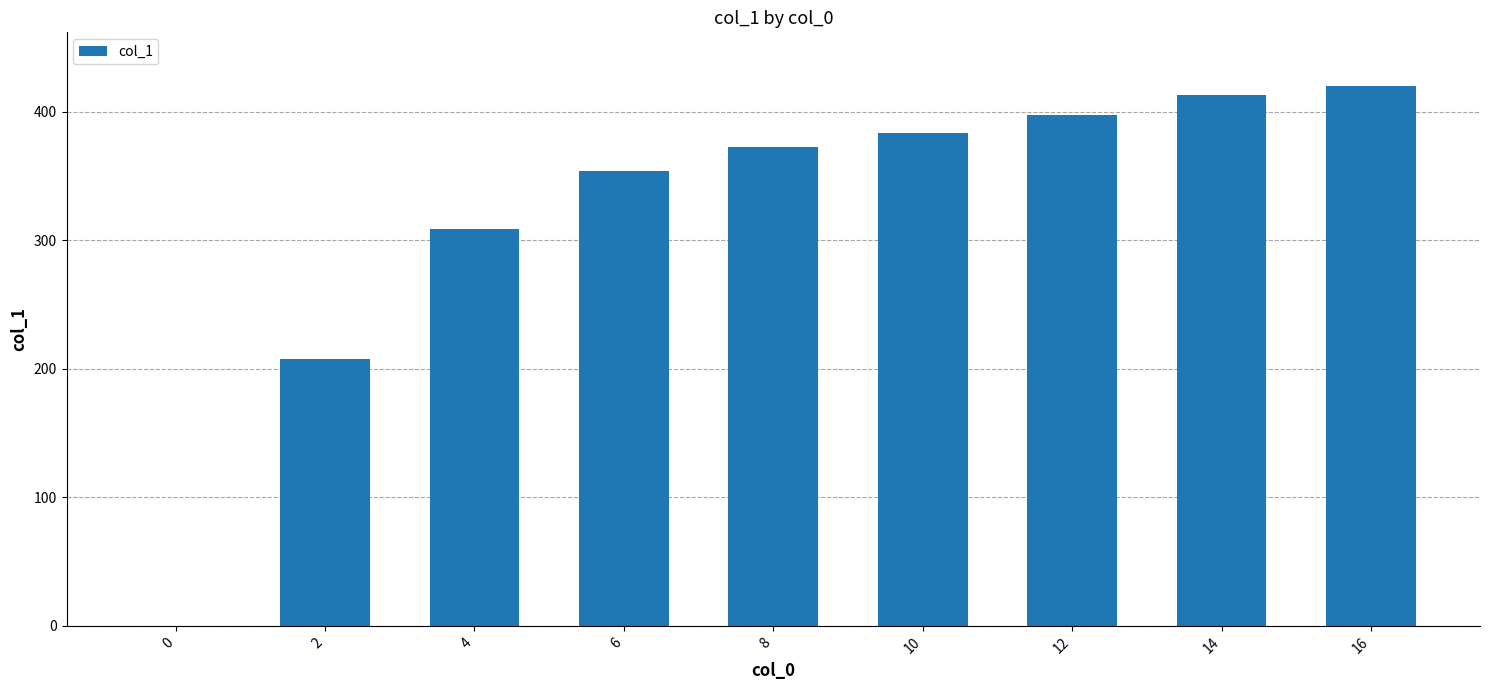

What is the change in value from 10 to 16?

+36